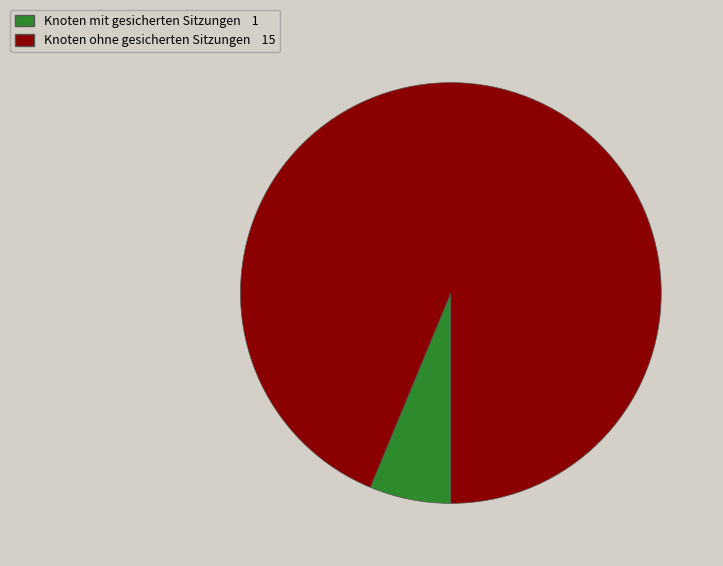

Is there any slice that represents more than half of the pie?

Yes